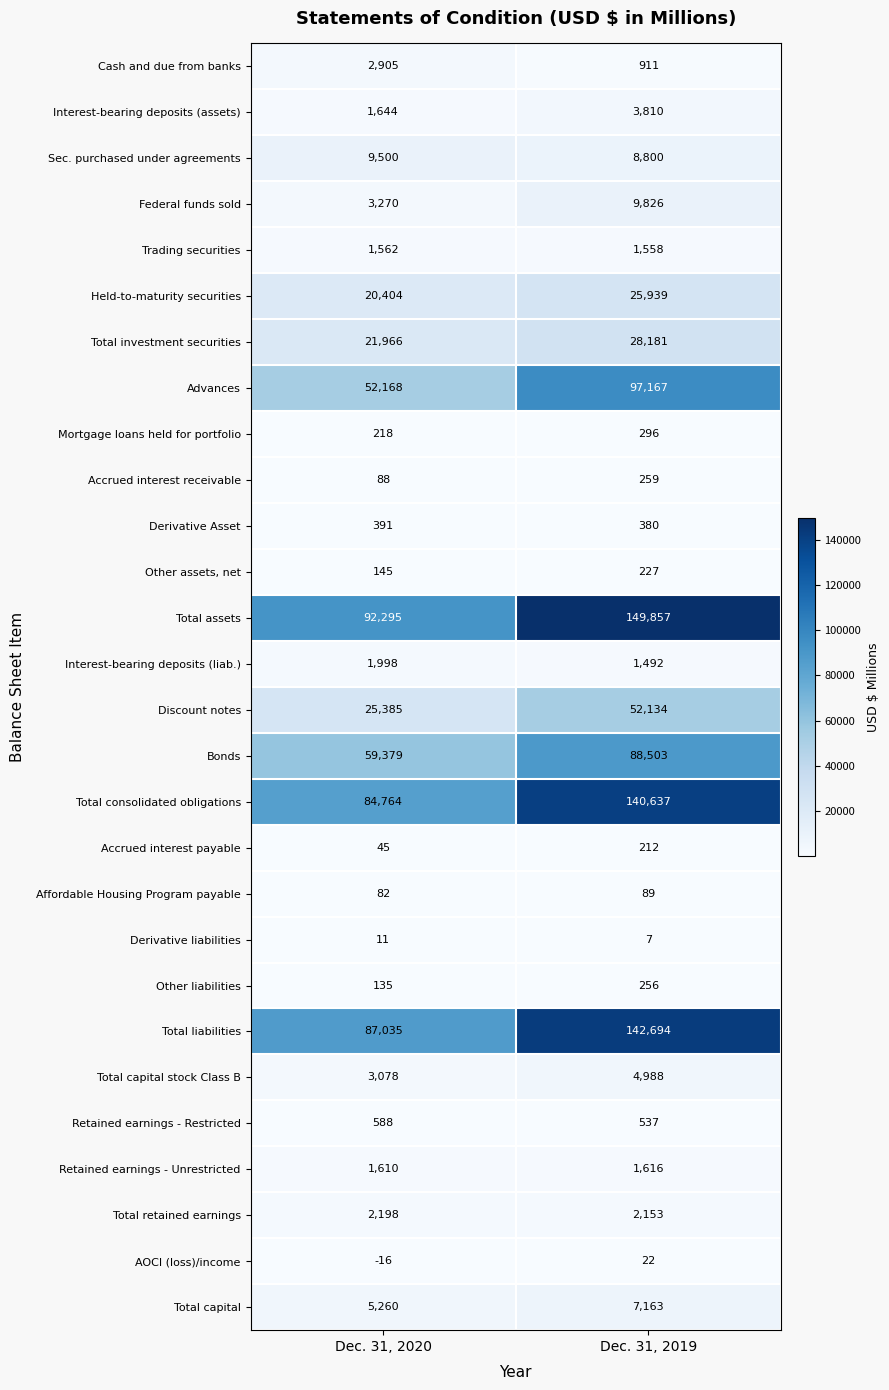

What is the difference between the highest and lowest values at Dec. 31, 2020?

92311